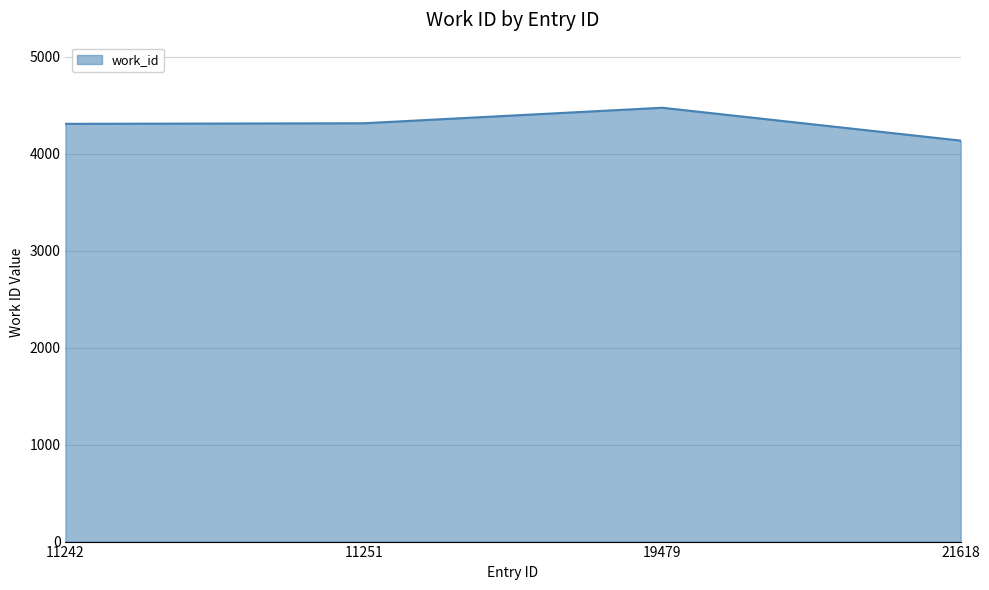

What is the approximate value at 11242, to the nearest 10?

4310